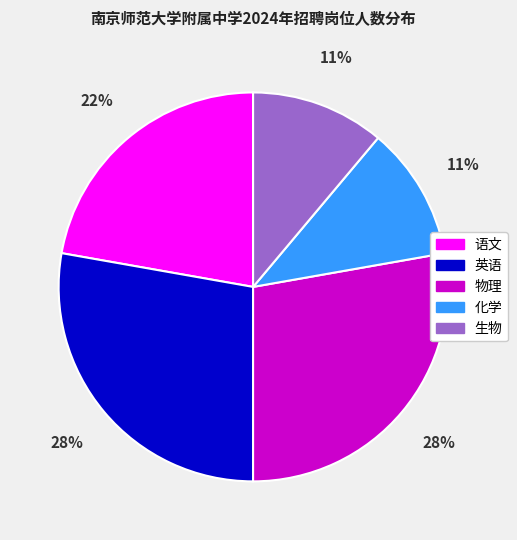

To the nearest percent, what percentage of the pie is 生物?

11%